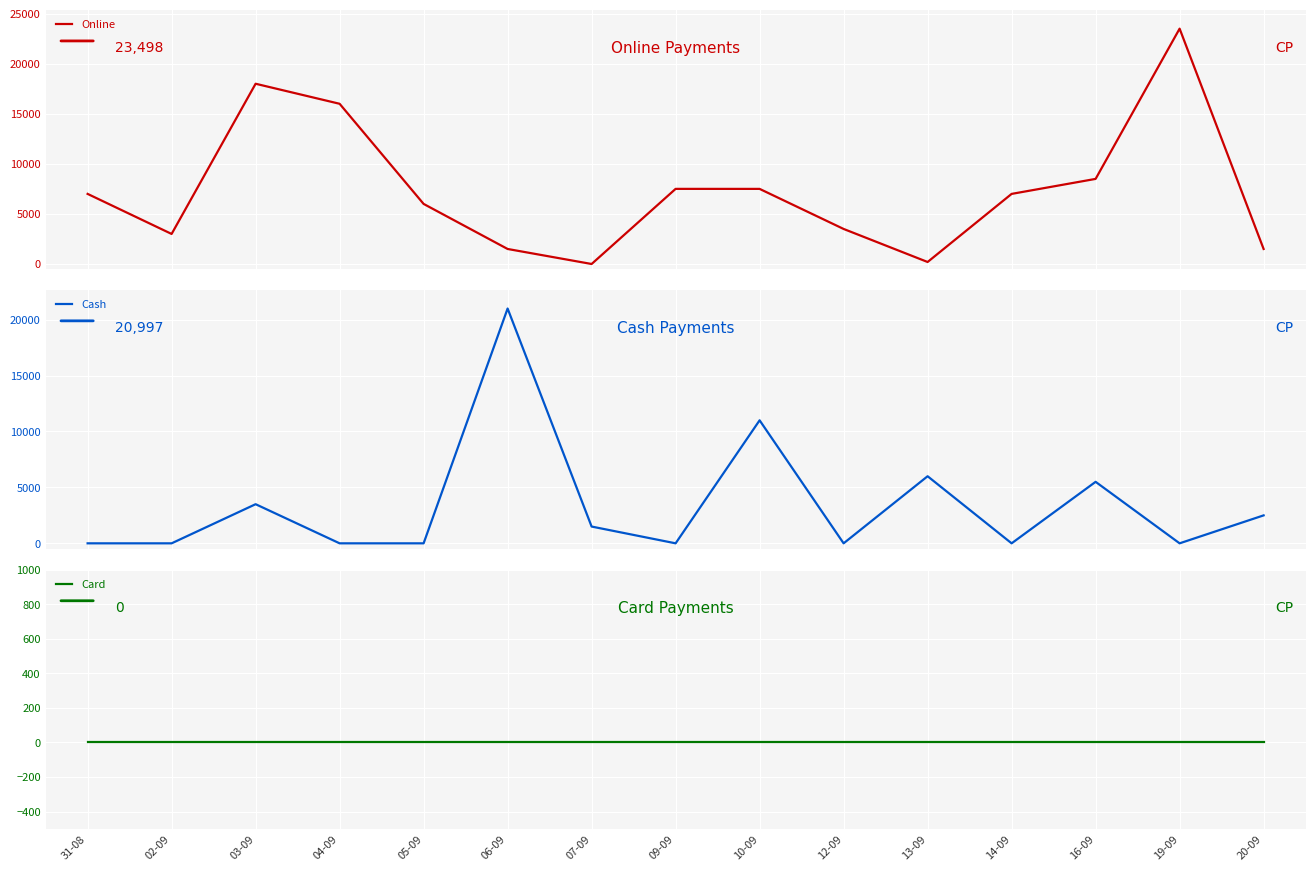

At 19-09, list the series in order from largest to smallest.

Online, Cash, Card